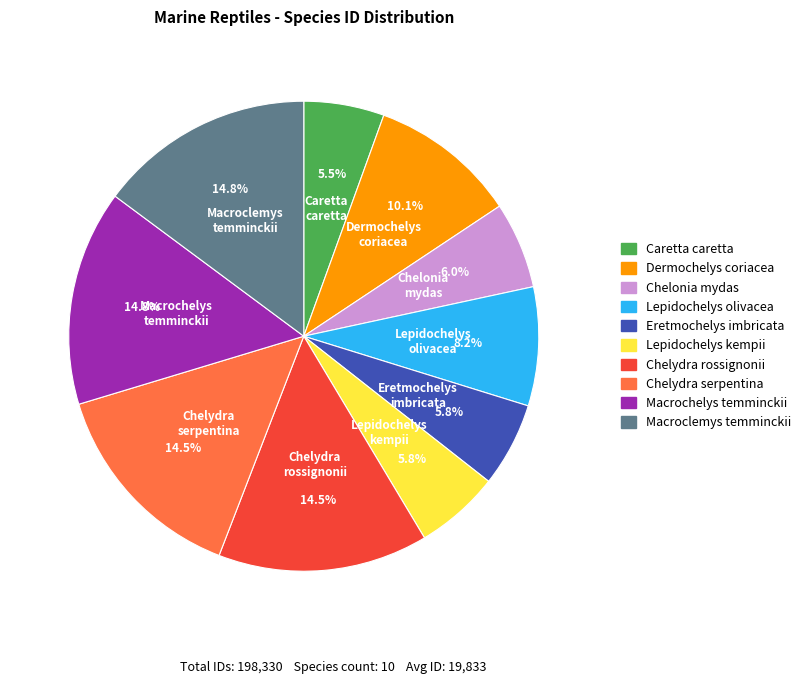

Approximately how many times larger is the value at Macroclemys temminckii compared to Chelonia mydas?

2.5